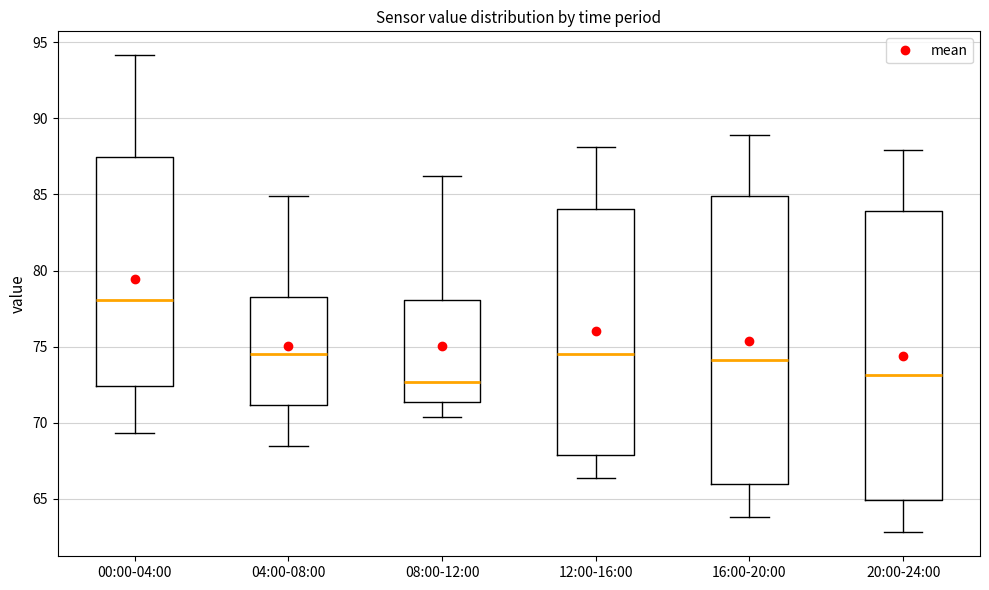

Where is the upper edge of the box for 00:00-04:00 on the y-axis? The values are not printed on the chart, so give them approximately, as read against the axis.

87.5